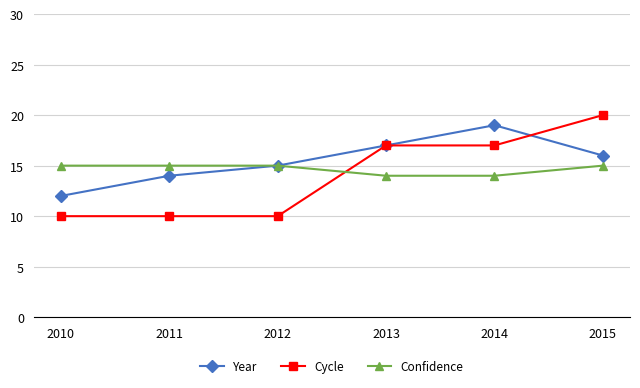

How many interior local peaks does the Year series have?

1